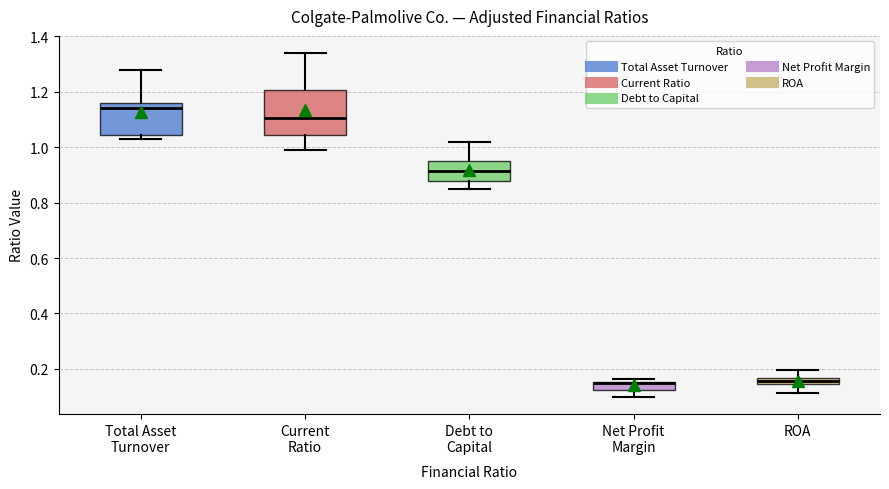

Where is the upper edge of the box for ROA on the y-axis? The values are not printed on the chart, so give them approximately, as read against the axis.

0.16